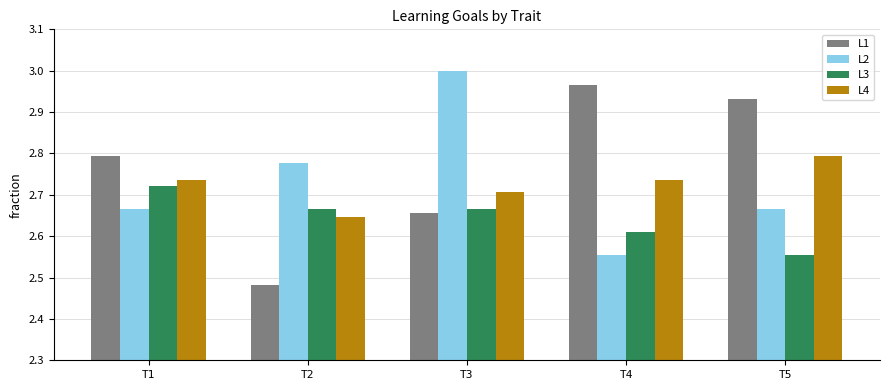

The L3 series shows 4.8 at T1. True or false?

False